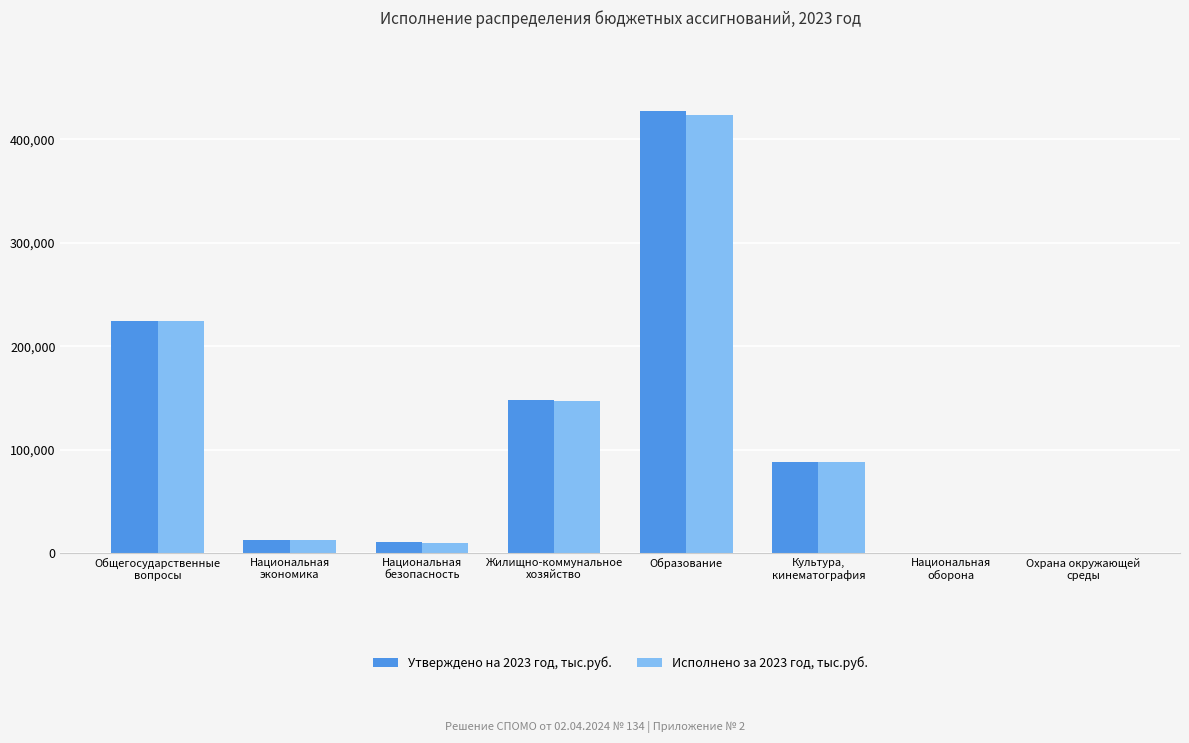

Reading left to right, list all the values displayed in this chart.

Утверждено на 2023 год, тыс.руб.: 224597.6	12919.8	10837.2	147754.9	427417.3	87745.2	0.0	0.0
Исполнено за 2023 год, тыс.руб.: 224011.3	12919.8	9990.8	147373.9	423186.0	87717.7	0.0	0.0